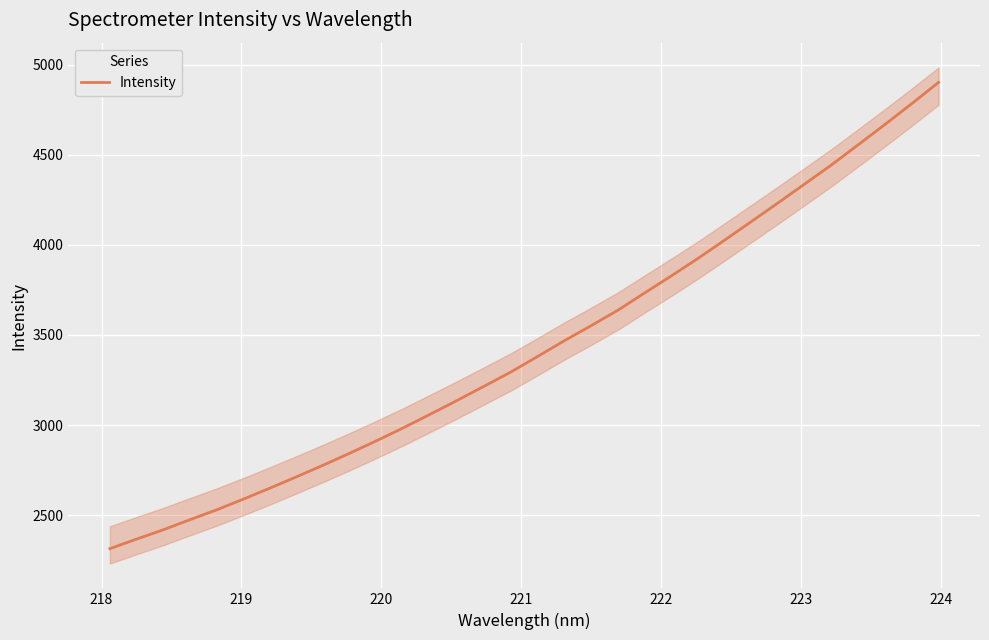

Is it true that the value at 219 is 1652.0?

False